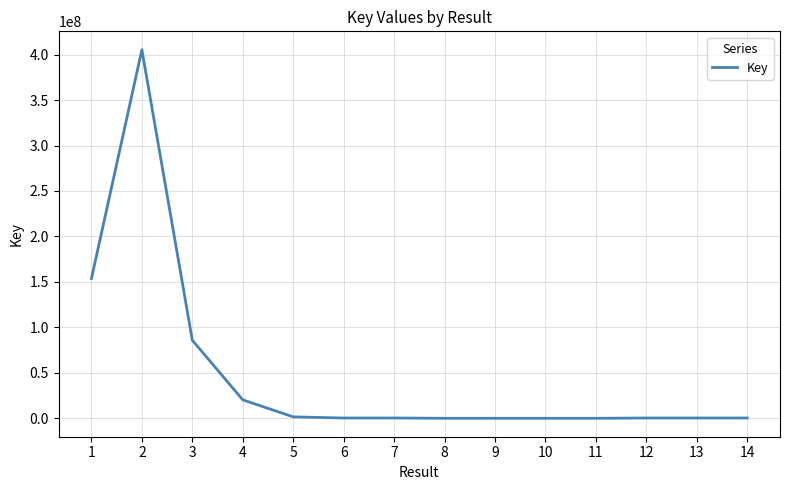

What is the maximum value shown in the chart?

405310900